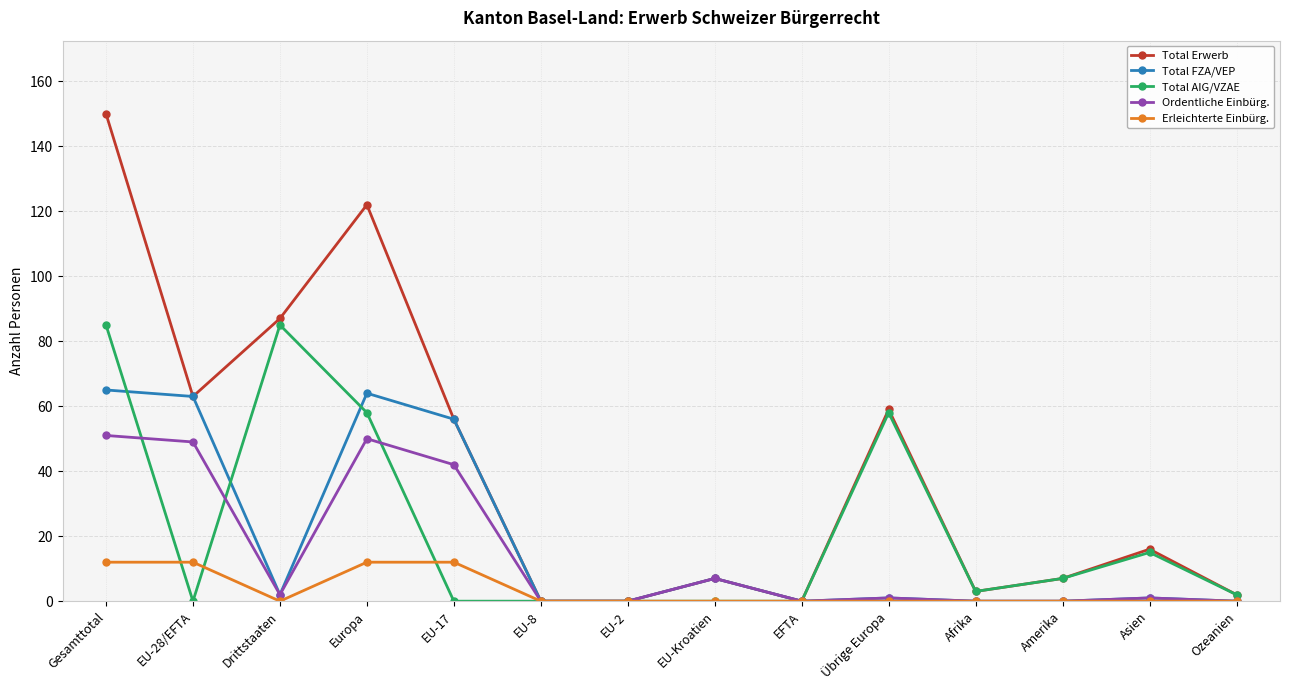

What is the spread (max minus min) of values at EU-17?

56